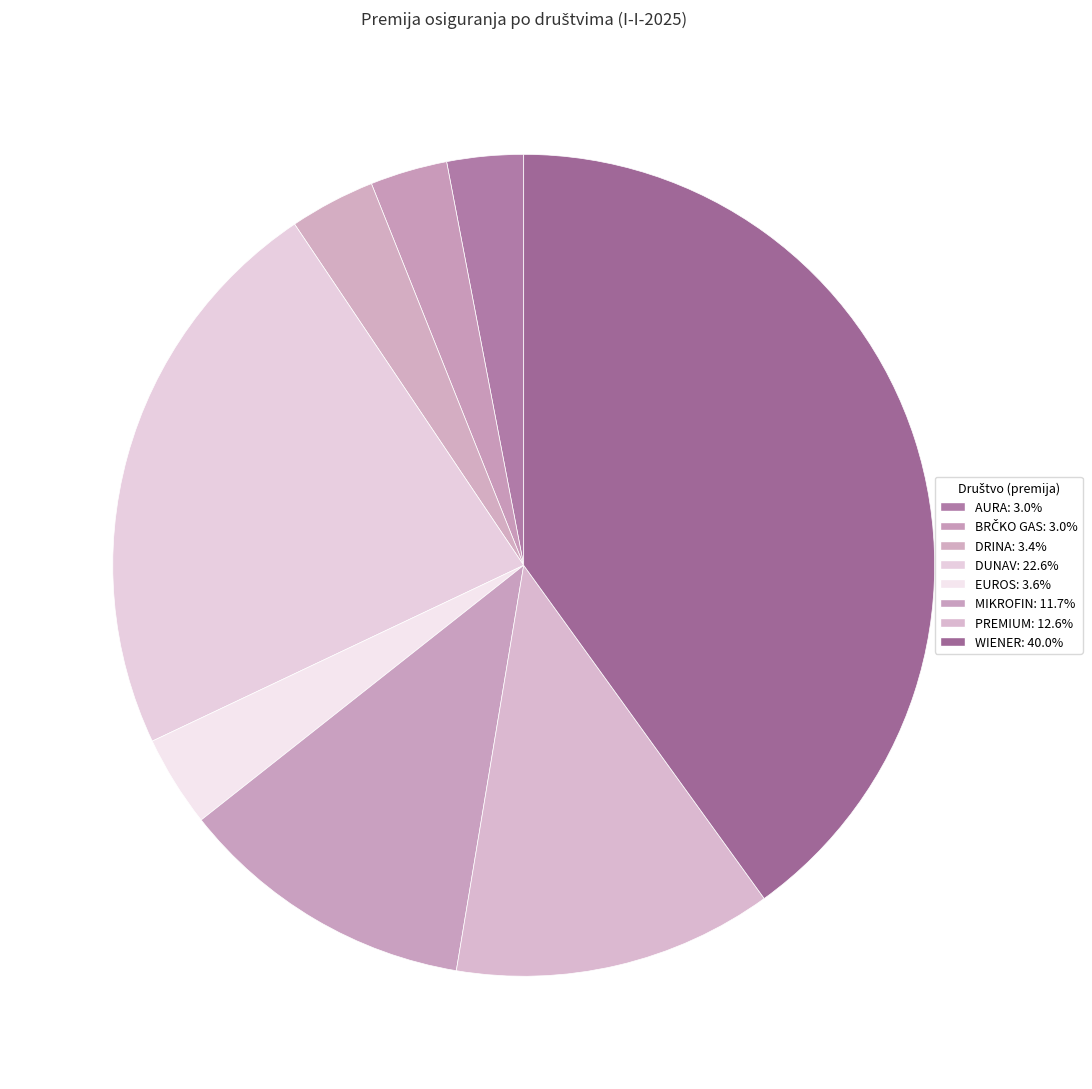

How much of the chart is everything except MIKROFIN?

88.3%